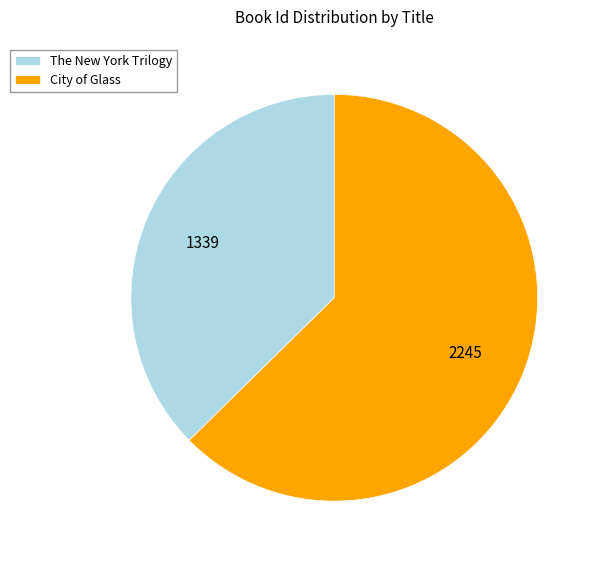

What is the ratio of the value at City of Glass to the value at The New York Trilogy?

1.7